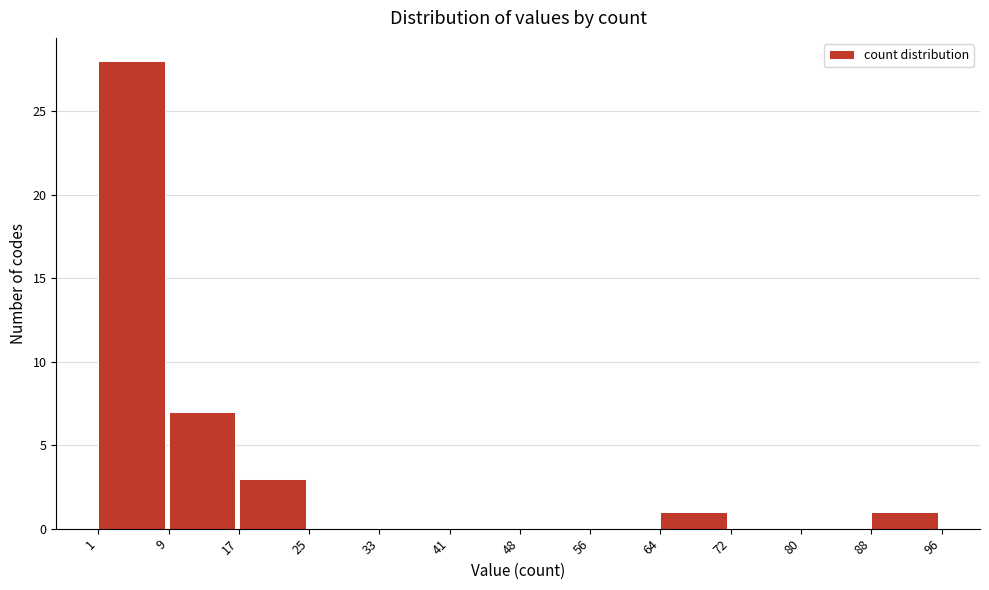

Reading left to right, list every bar in this chart as the range it spans on the x-axis followed by its height. The values are not printed on the chart, so give them approximately, as read against the axis.

1 to 9: 28
9 to 17: 7
17 to 25: 3
25 to 33: 0
33 to 41: 0
41 to 48: 0
48 to 56: 0
56 to 64: 0
64 to 72: 1
72 to 80: 0
80 to 88: 0
88 to 96: 1